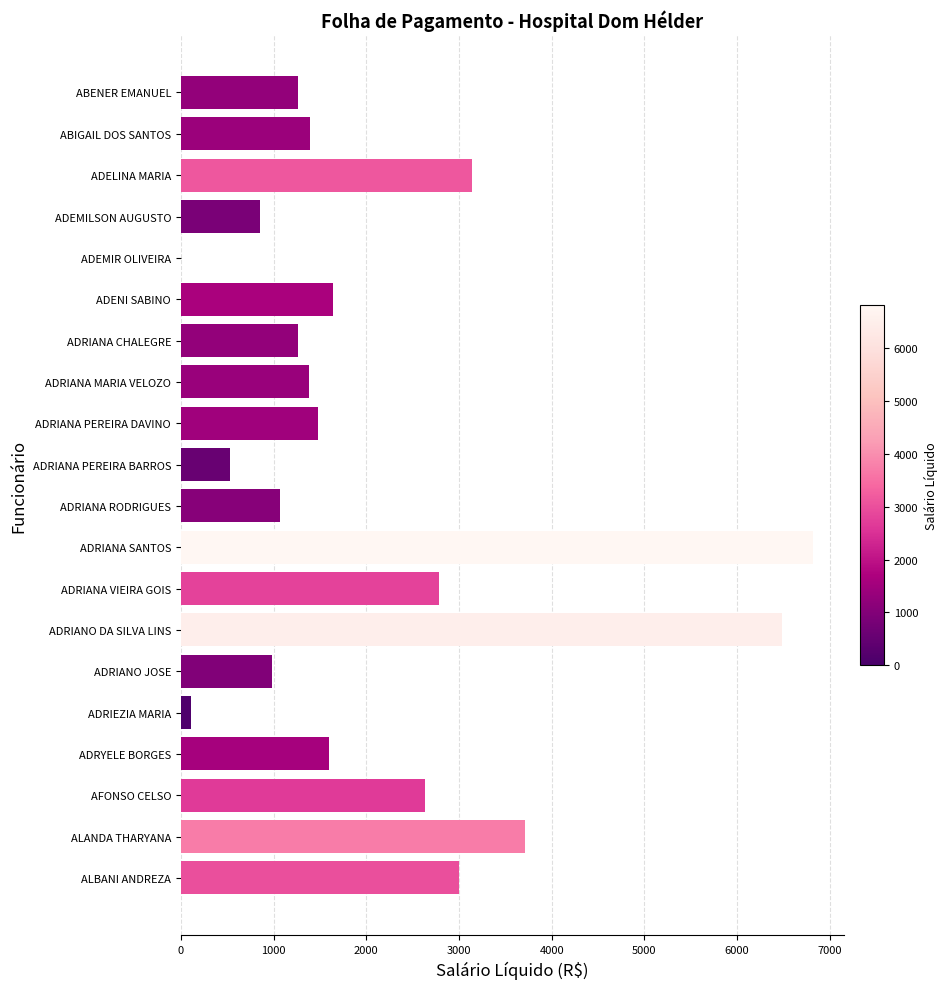

Which has a higher value, ADENI SABINO or ADRIANA MARIA VELOZO?

ADENI SABINO